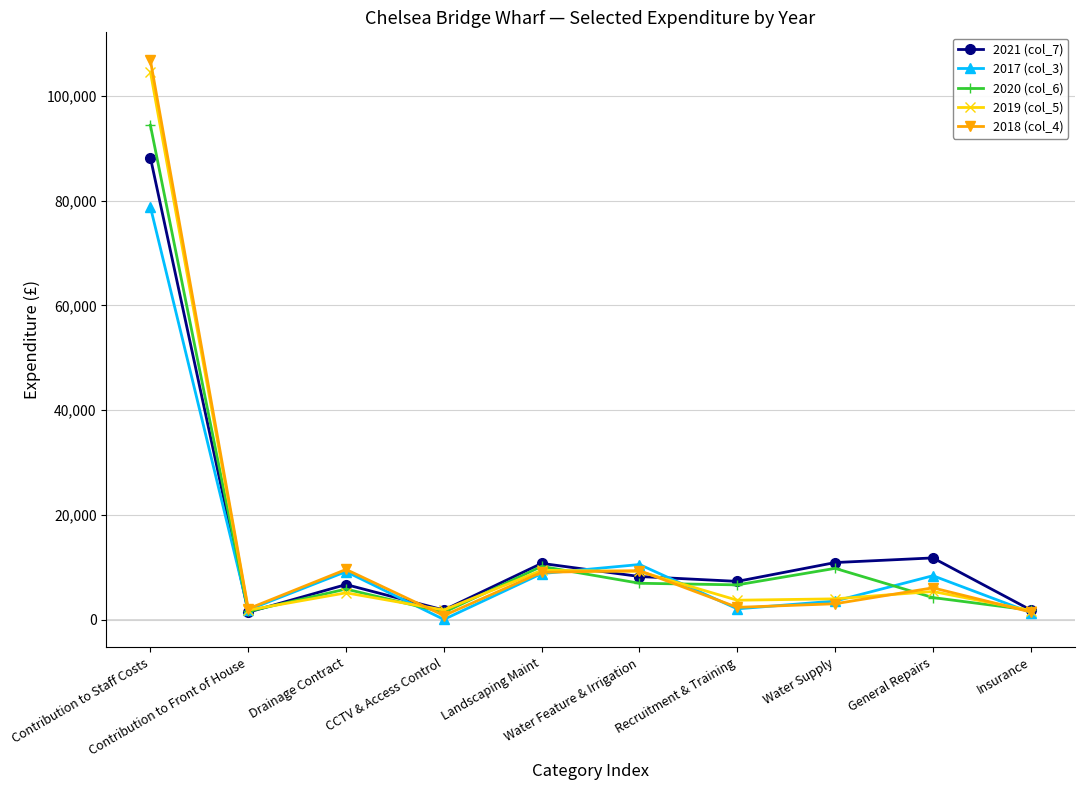

At which label does 2017 (col_3) reach its peak?

Contribution to Staff Costs